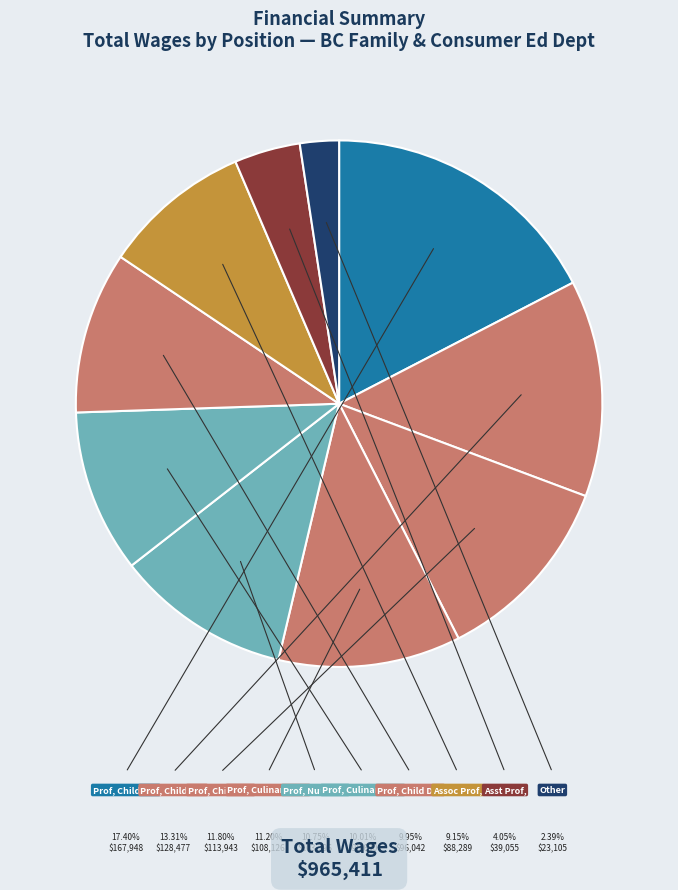

How many slices are in this pie chart?

10